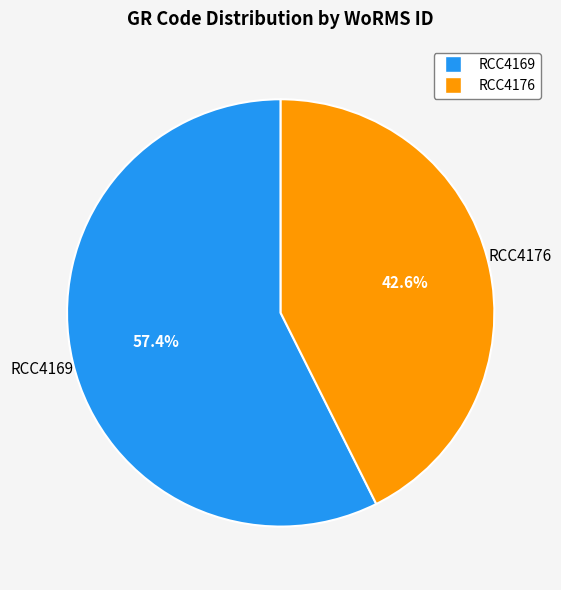

How many segments does this pie chart have?

2